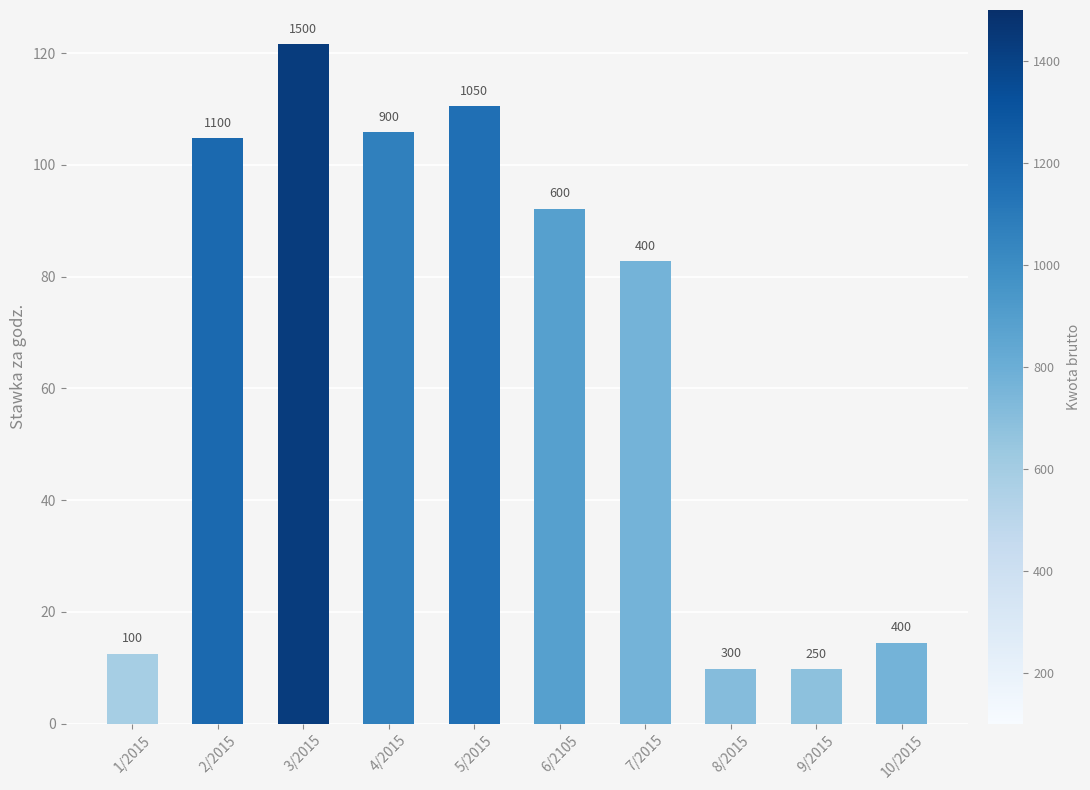

List the labels in order of value, smallest first.

9/2015, 8/2015, 1/2015, 10/2015, 7/2015, 6/2105, 2/2015, 4/2015, 5/2015, 3/2015